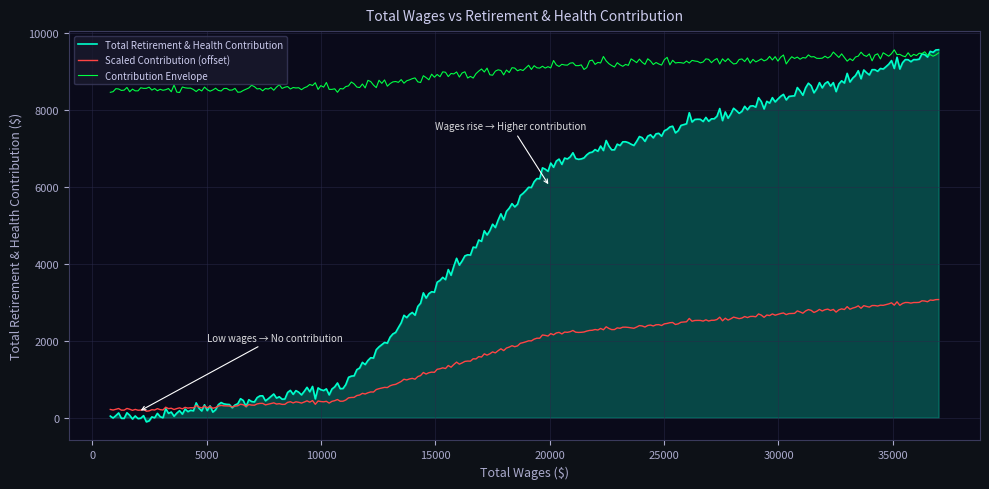

Which series has the largest range (max minus min)?

Total Retirement & Health Contribution